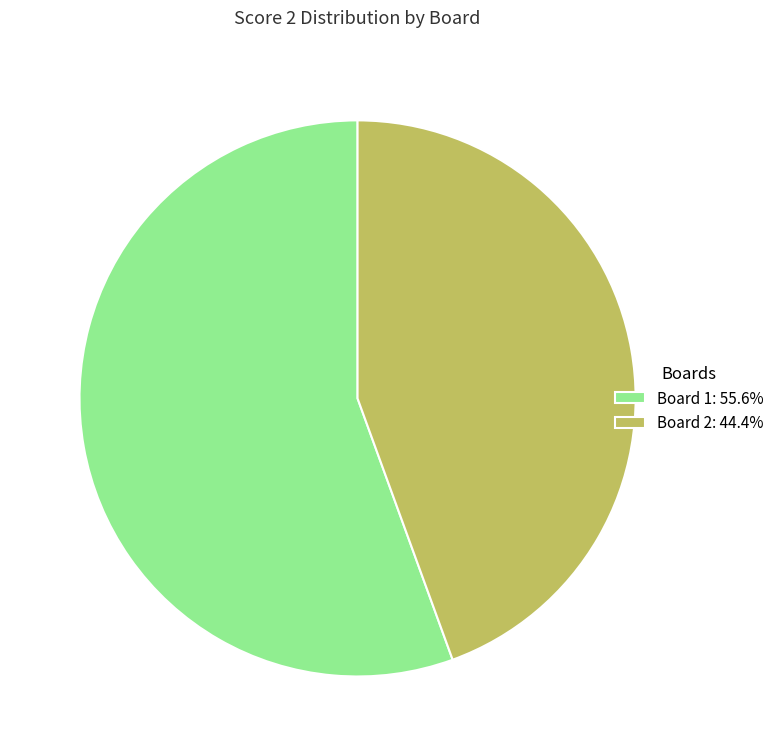

Does any single category account for the majority?

Yes